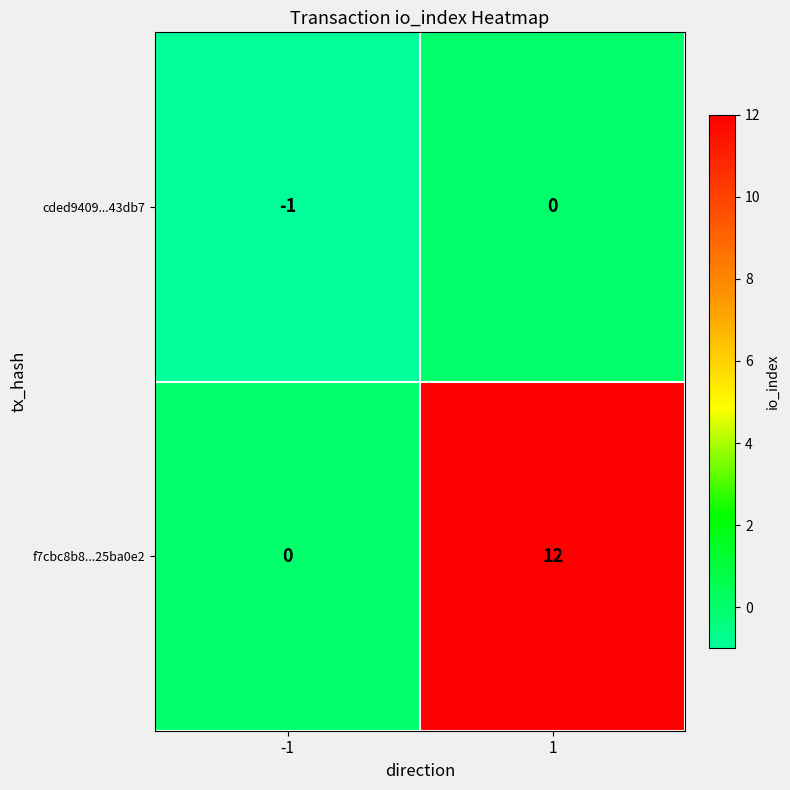

Reading left to right, extract all data points from this chart.

cded9409...43db7: -1	0
f7cbc8b8...25ba0e2: 0	12